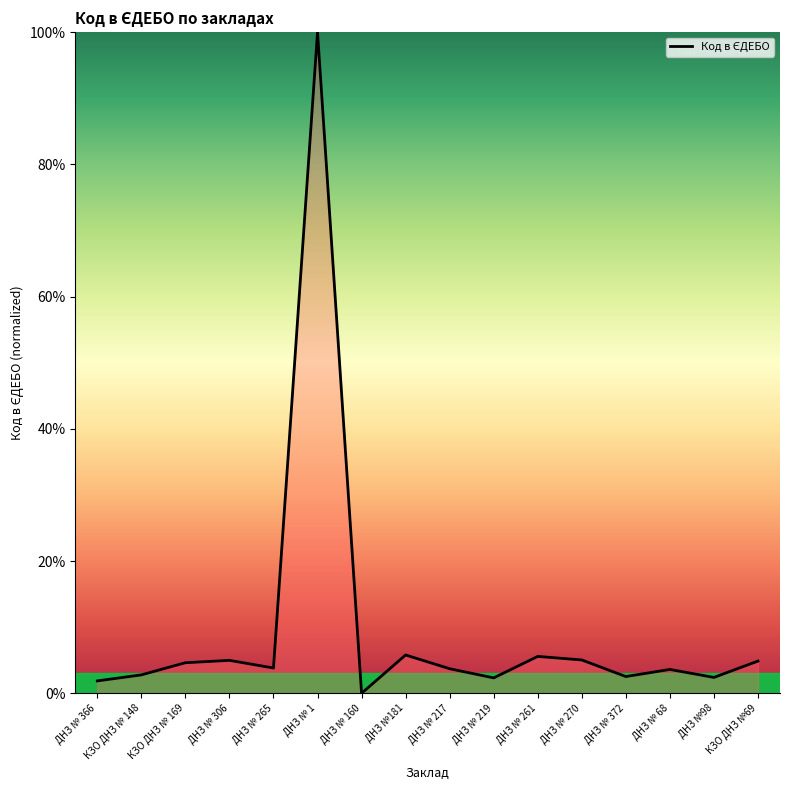

What is the difference between the maximum and minimum values?

100.0